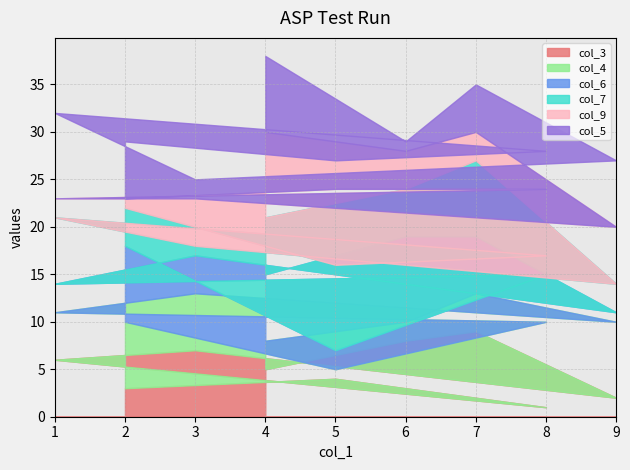

What is the difference between the maximum and second lowest values in the col_5 series?

7